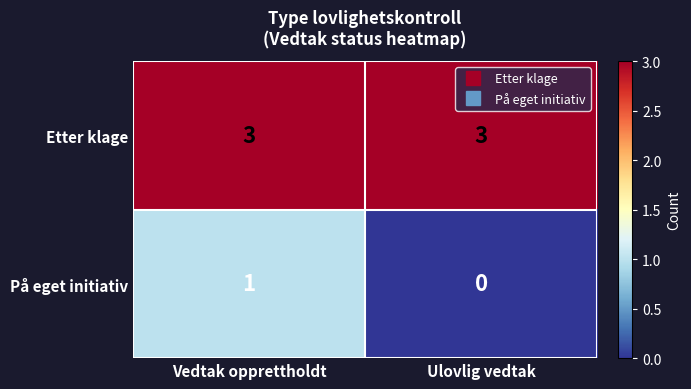

What value does the Etter klage series have at Ulovlig vedtak?

3